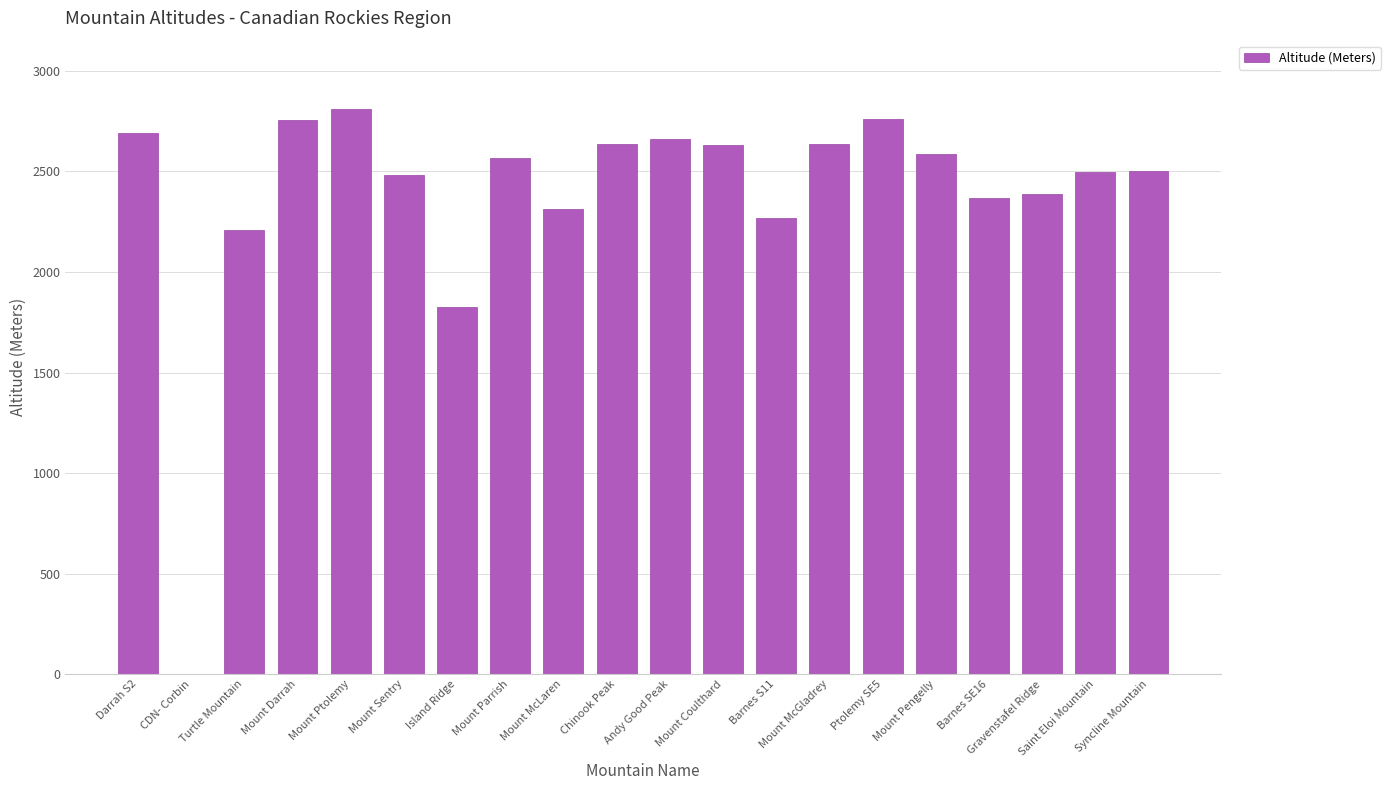

At which label is the value closest to 1406?

Island Ridge